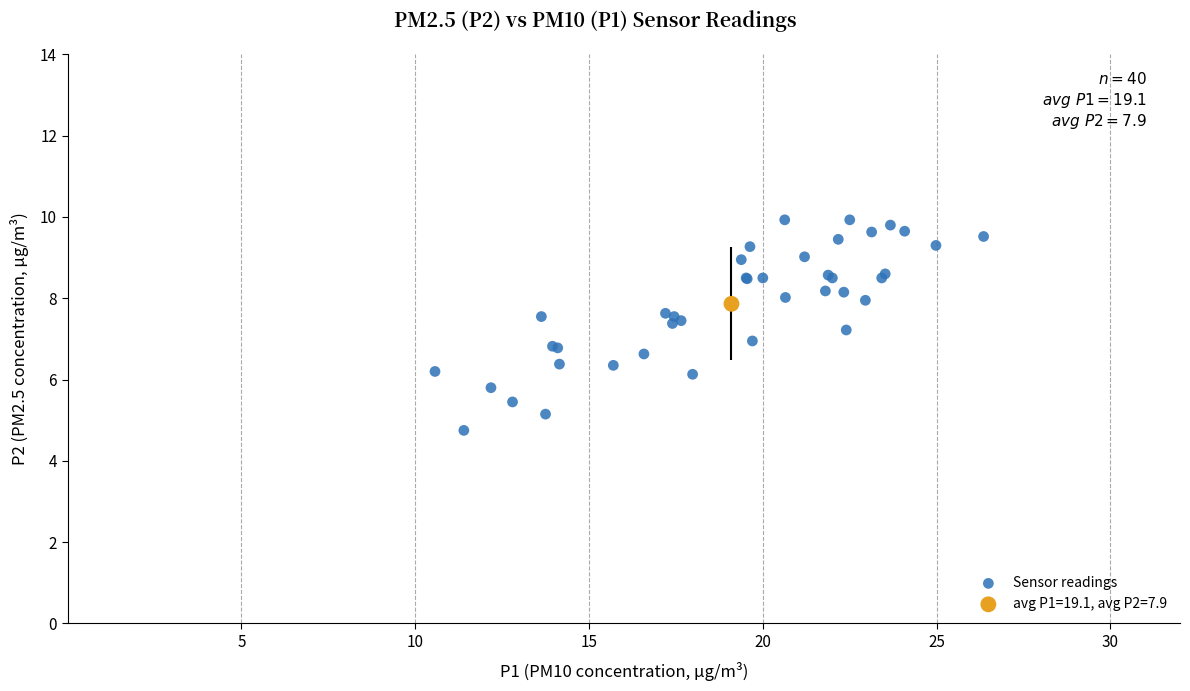

What are all the series names shown in the legend?

Sensor readings, avg P1=19.1, avg P2=7.9